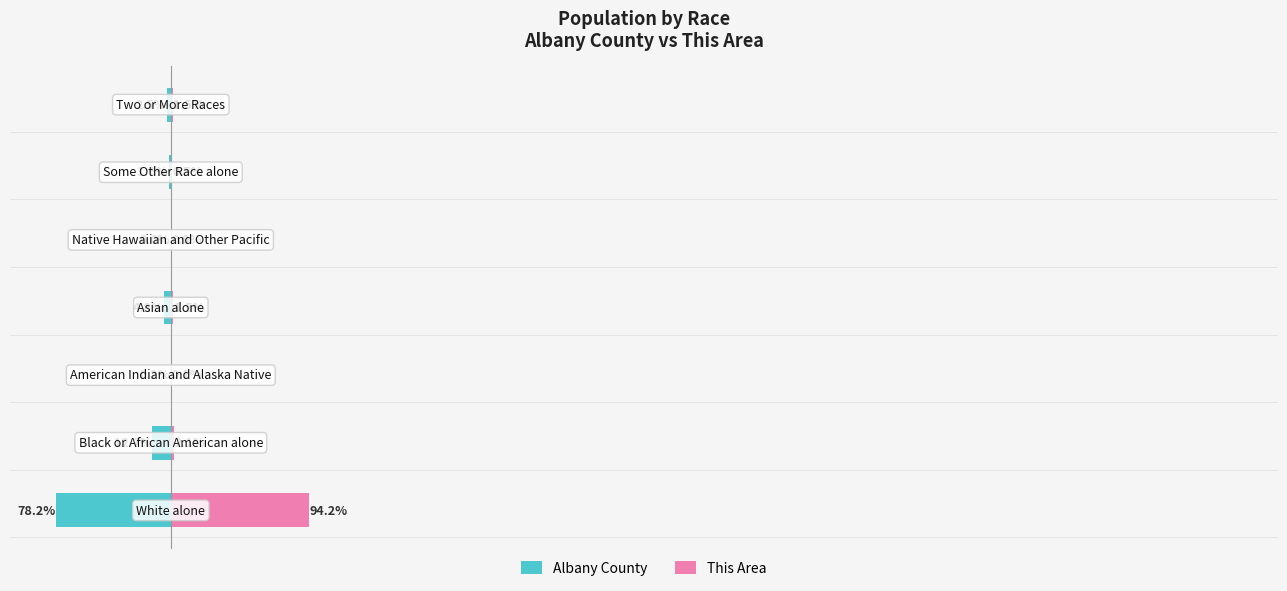

Rank the categories by Albany County value from lowest to highest.

0, 1, 3, 6, 5, 2, 4